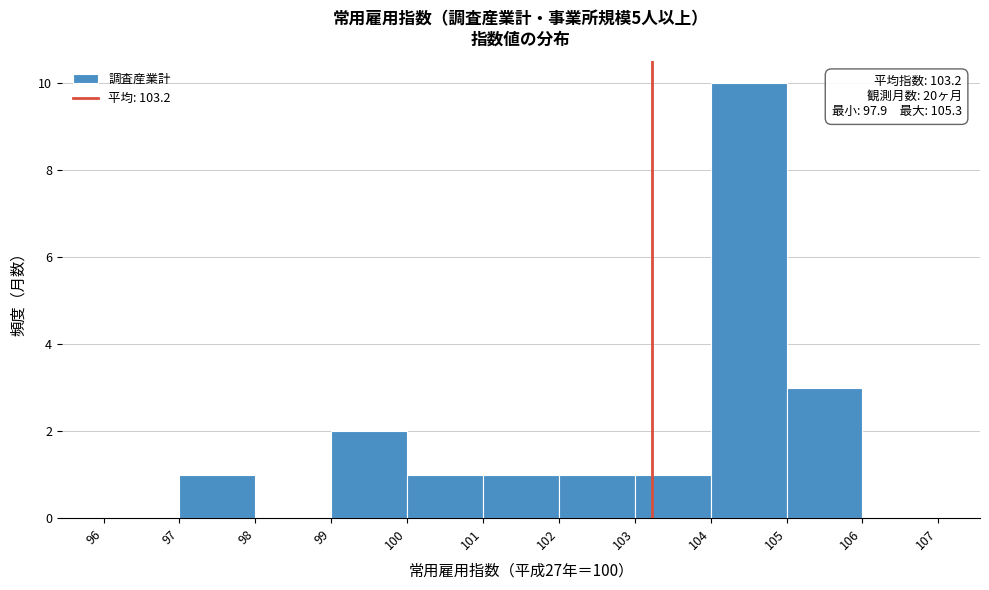

Which range on the x-axis has the tallest bar?

104 to 105